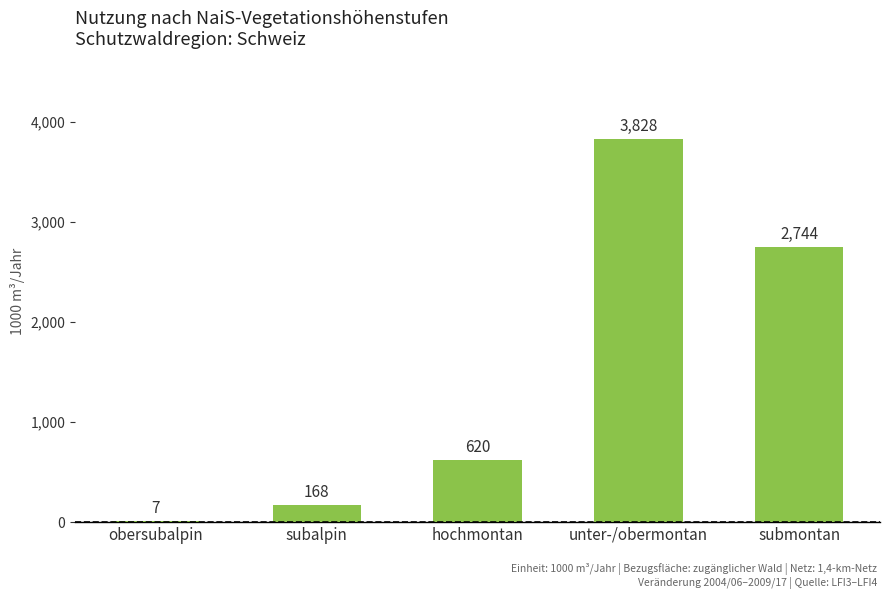

Is it true that the value at subalpin is 168?

True